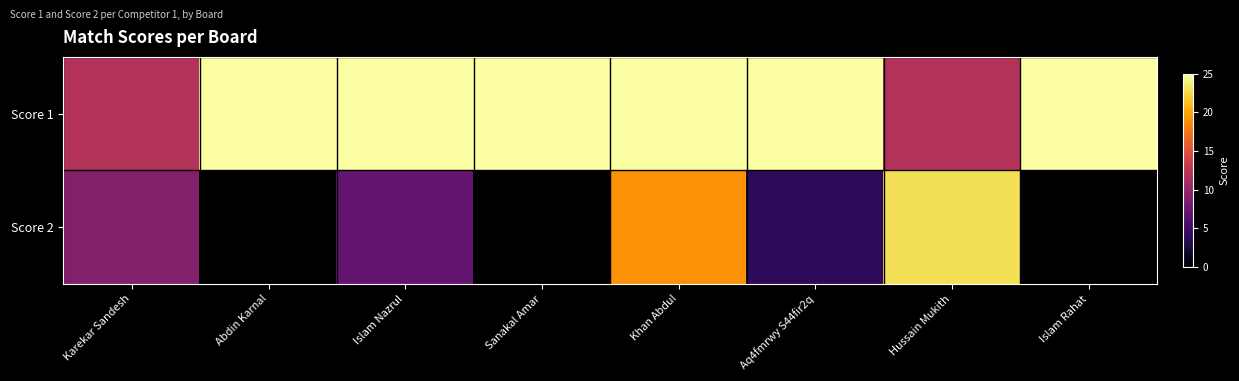

List the series in order of their overall mean, highest first.

Score 1, Score 2